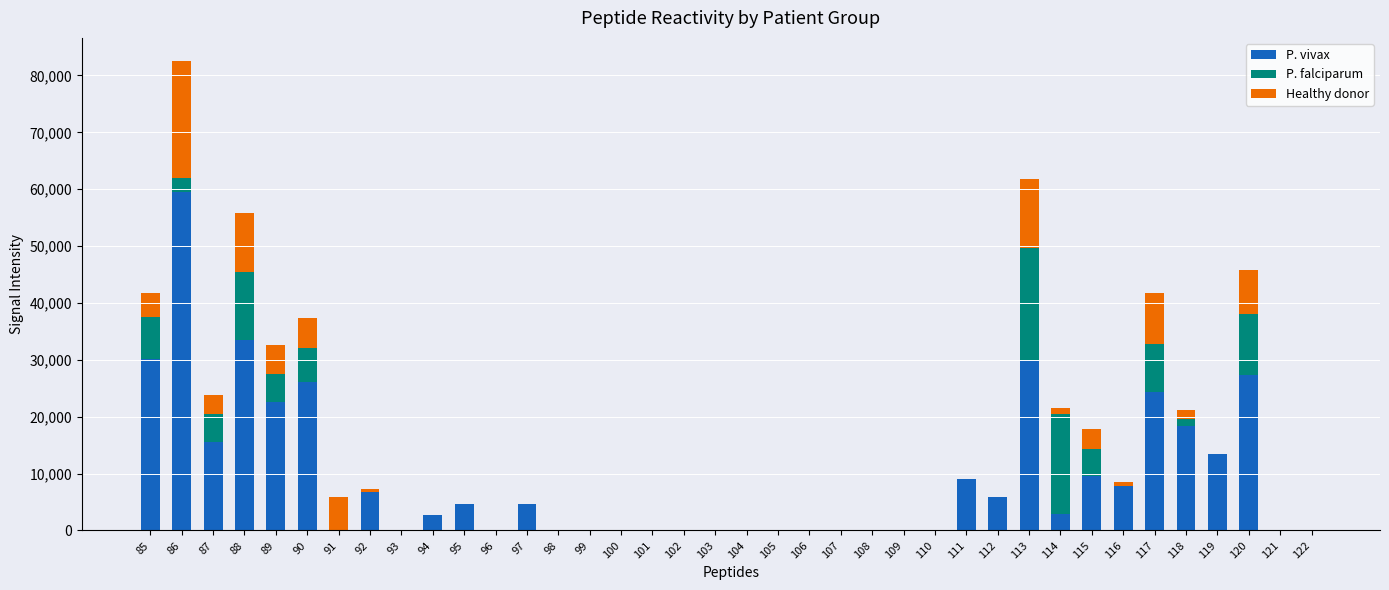

What is the highest value of the P. vivax series?

59559